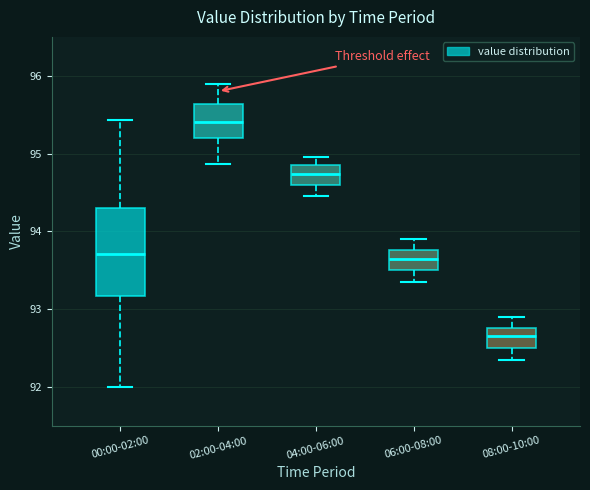

Reading left to right, read every box against the y-axis: the position of its median line, the range the box covers, and the ends of its whiskers. The values are not printed on the chart, so give them approximately, as read against the axis.

00:00-02:00: median 93.7, box 93.2 to 94.3, whiskers 92.0 to 95.4
02:00-04:00: median 95.4, box 95.2 to 95.6, whiskers 94.9 to 95.9
04:00-06:00: median 94.7, box 94.6 to 94.9, whiskers 94.5 to 95.0
06:00-08:00: median 93.7, box 93.5 to 93.8, whiskers 93.4 to 93.9
08:00-10:00: median 92.7, box 92.5 to 92.8, whiskers 92.4 to 92.9